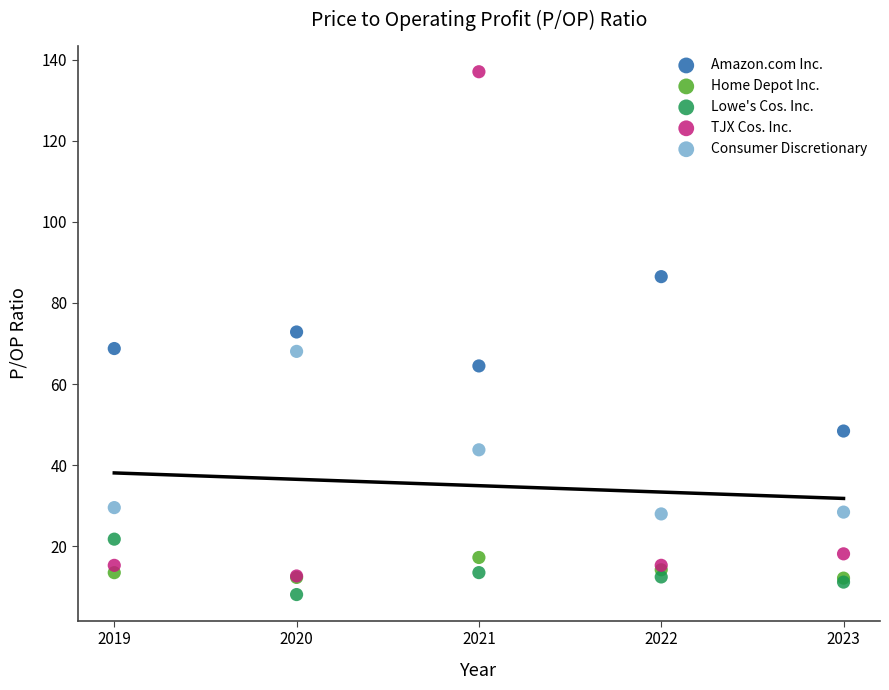

What are all the series names shown in the legend?

Amazon.com Inc., Home Depot Inc., Lowe's Cos. Inc., TJX Cos. Inc., Consumer Discretionary